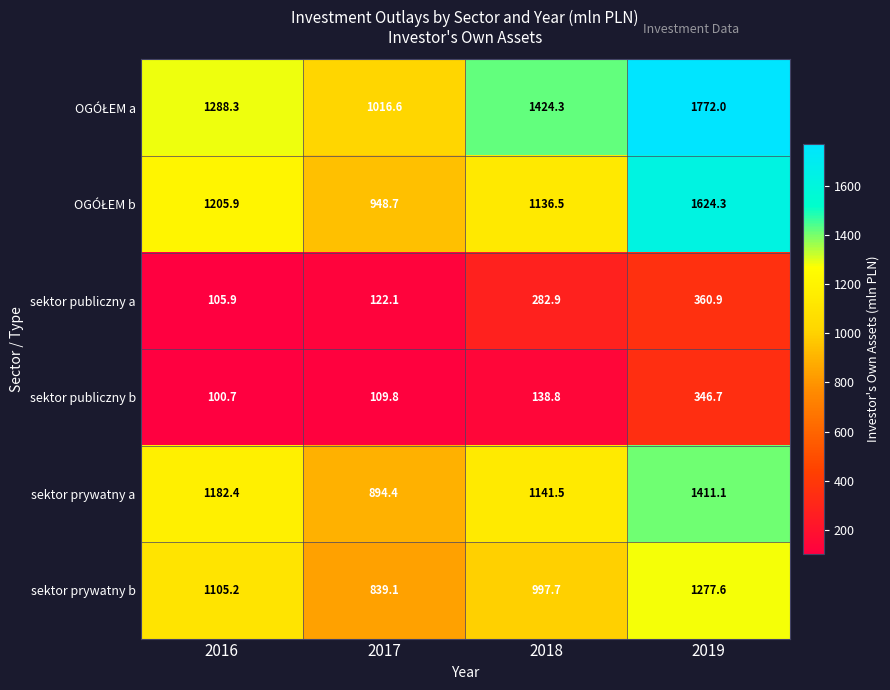

Which category has the highest value across all series?

2019